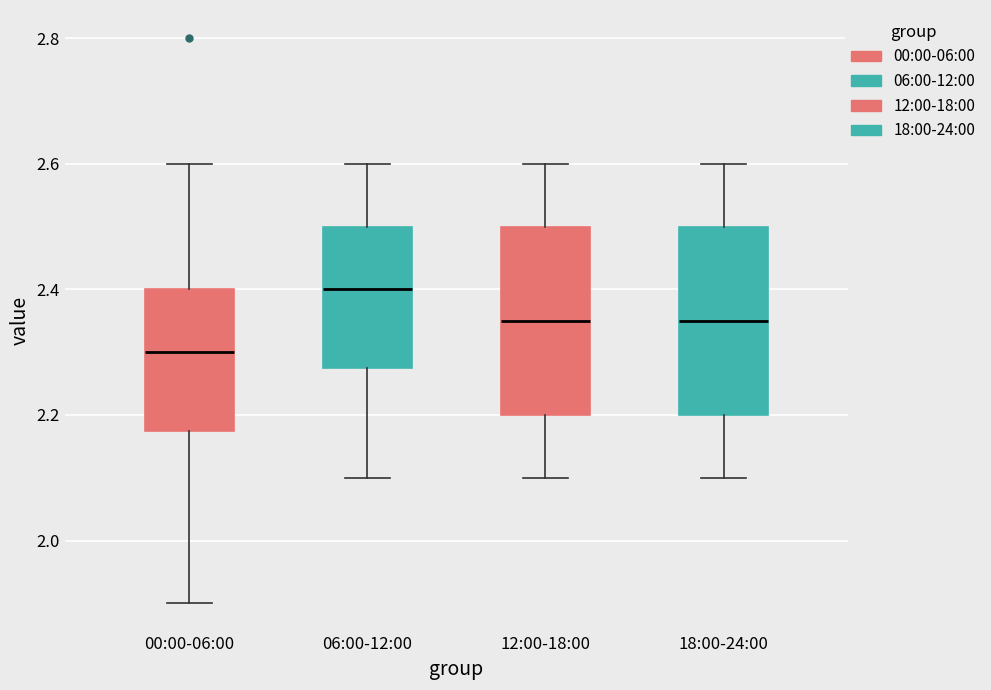

Which box's median line is the highest?

06:00-12:00